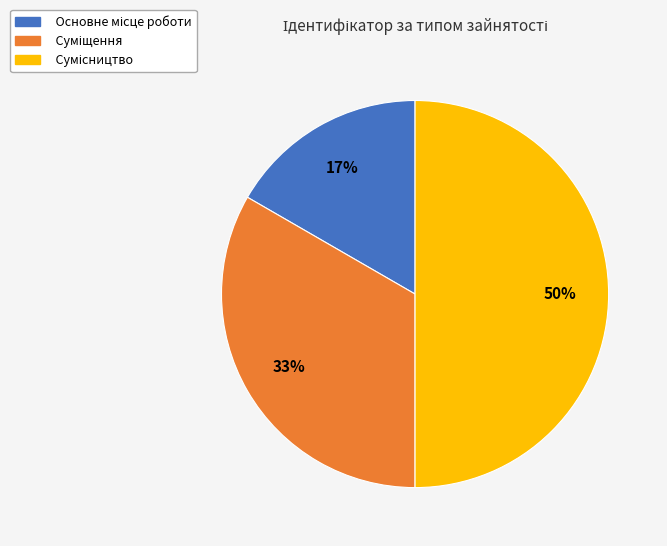

To the nearest percent, what is the difference between the largest and smallest slice percentages?

33%